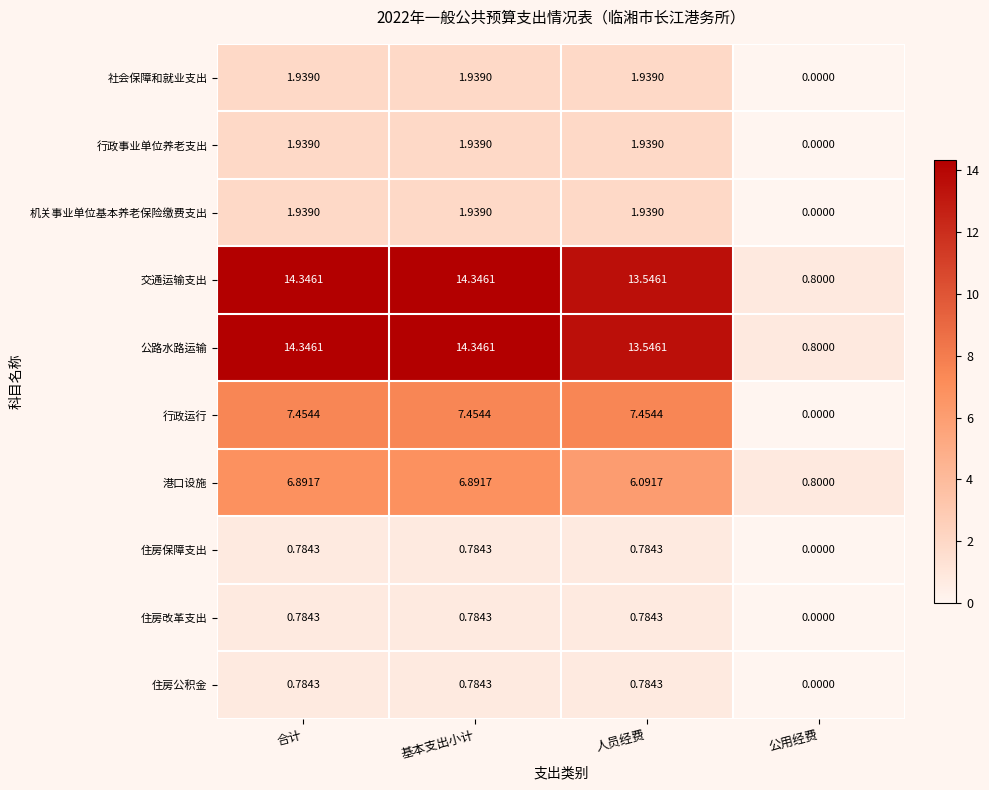

What is the spread (max minus min) of values at 人员经费?

12.8